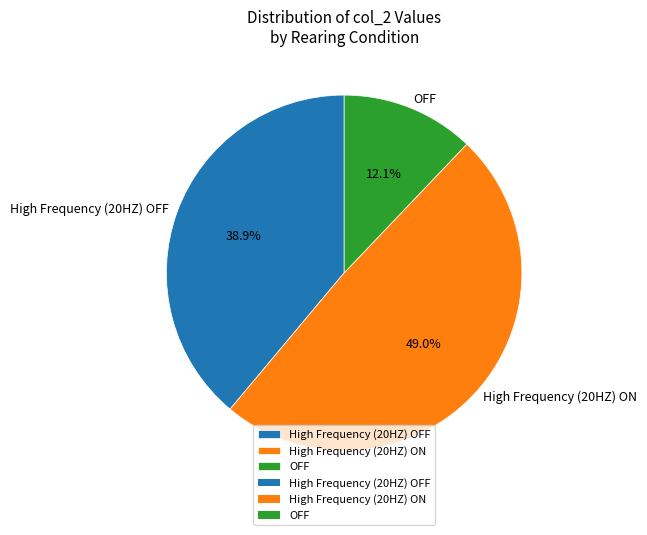

Combined, what portion of the pie is High Frequency (20HZ) OFF and High Frequency (20HZ) ON?

87.9%